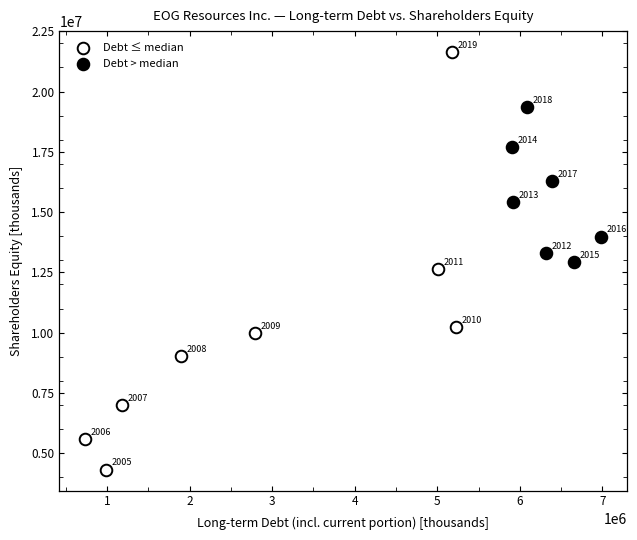

Which series contains the lowest Y value?

Debt ≤ median